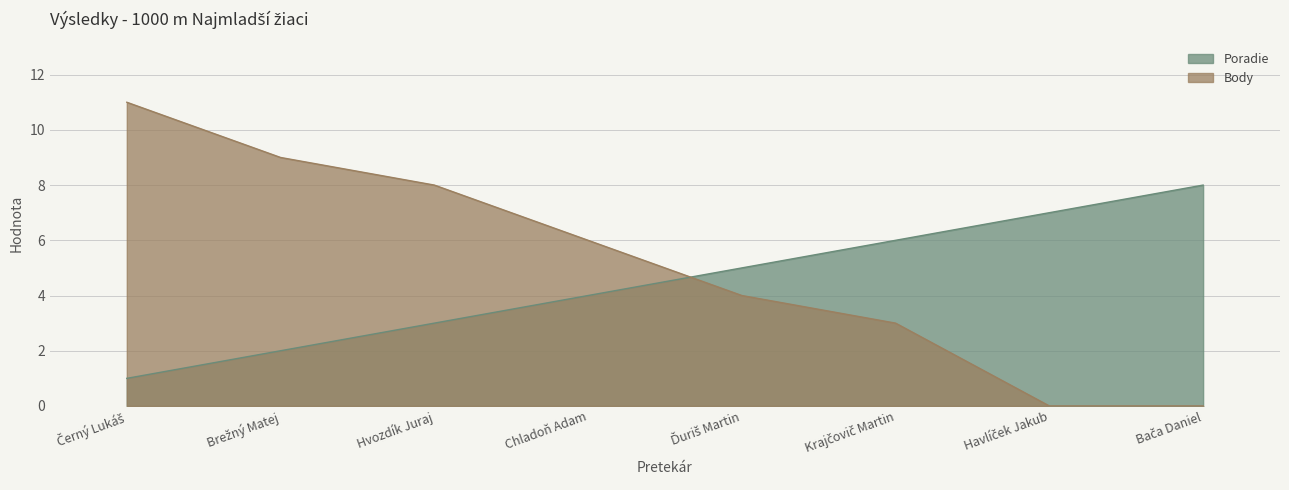

What is the difference between the highest and lowest values at Krajčovič Martin?

3